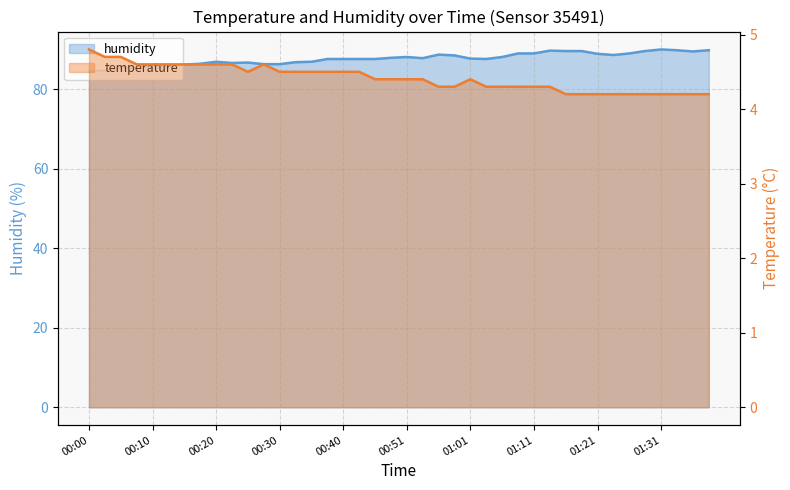

How many interior local valleys does the humidity series have?

5